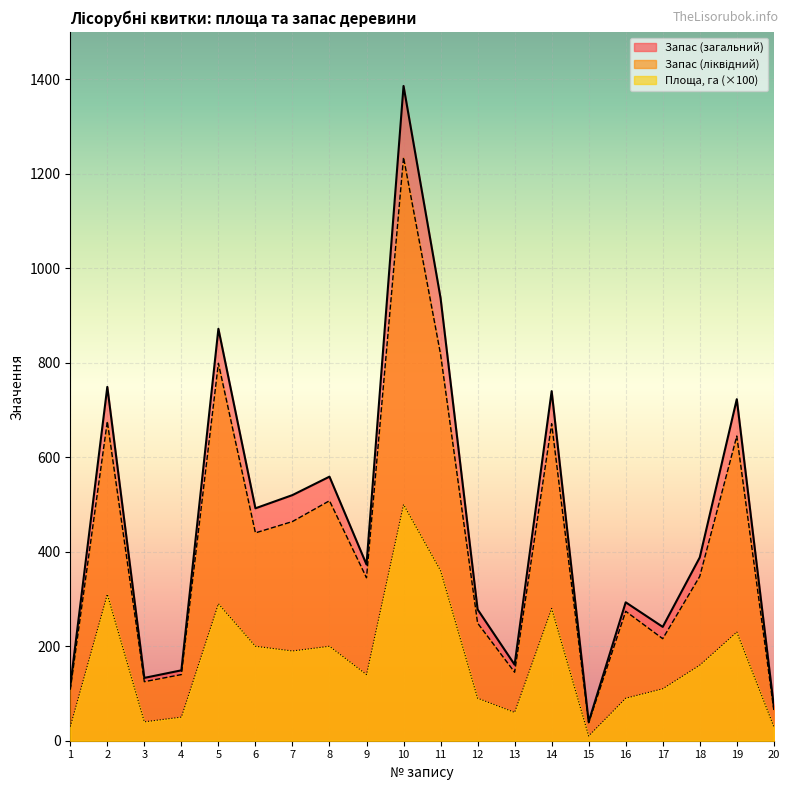

True or false: Площа, га and Запас (ліквідний) intersect in this chart.

False